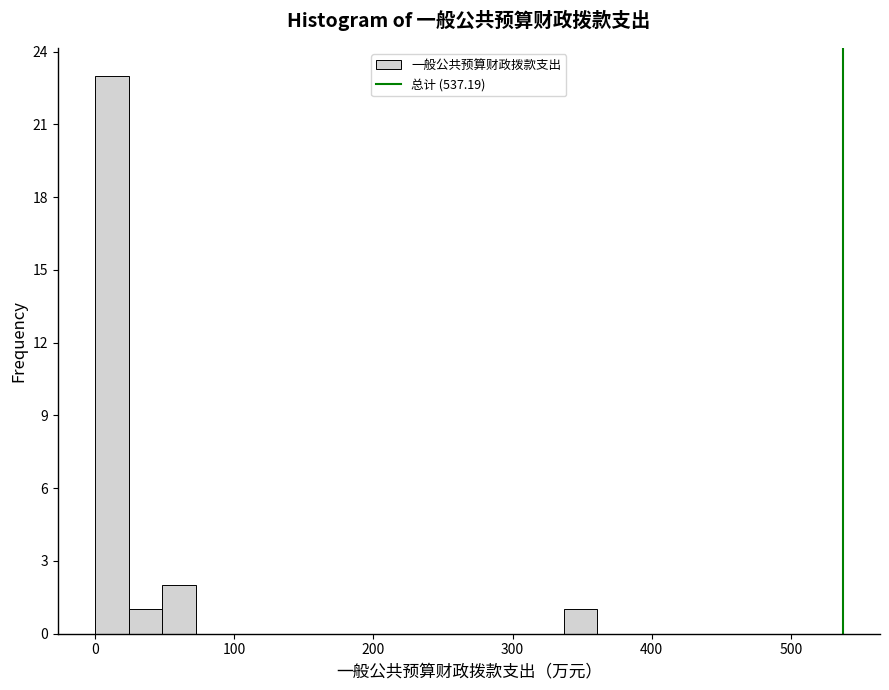

Read against the x-axis, roughly where is the centre of the tallest bar?

10